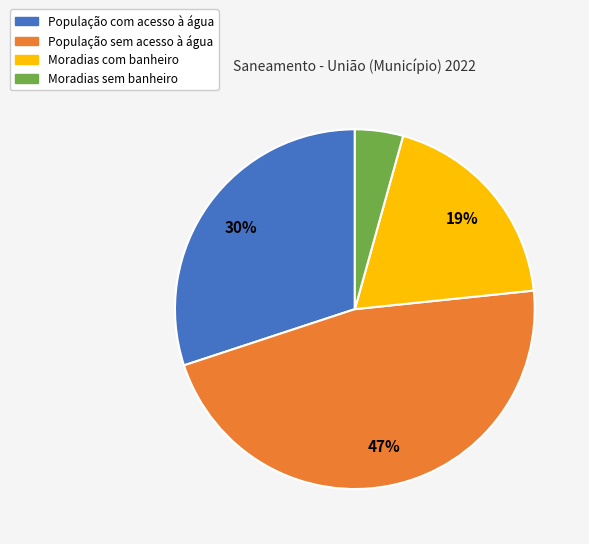

To the nearest percent, what is the difference between the População sem acesso à água and População com acesso à água slice percentages?

17%